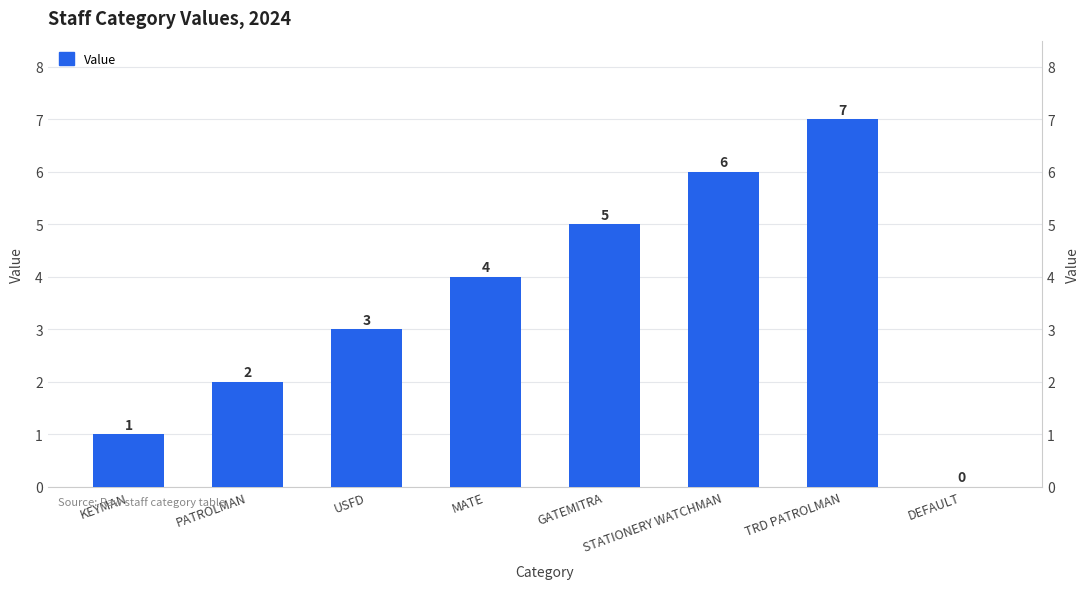

What is the average value?

4